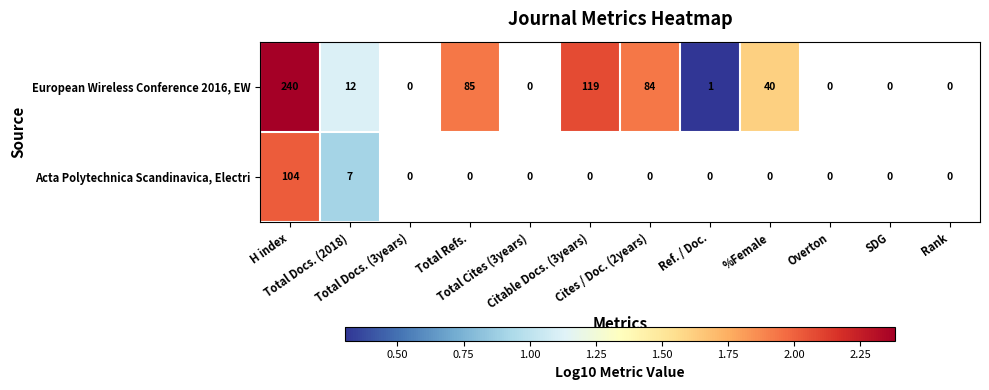

At which label is European Wireless Conference 2016, EW closest to 1?

Total Docs. (2018)